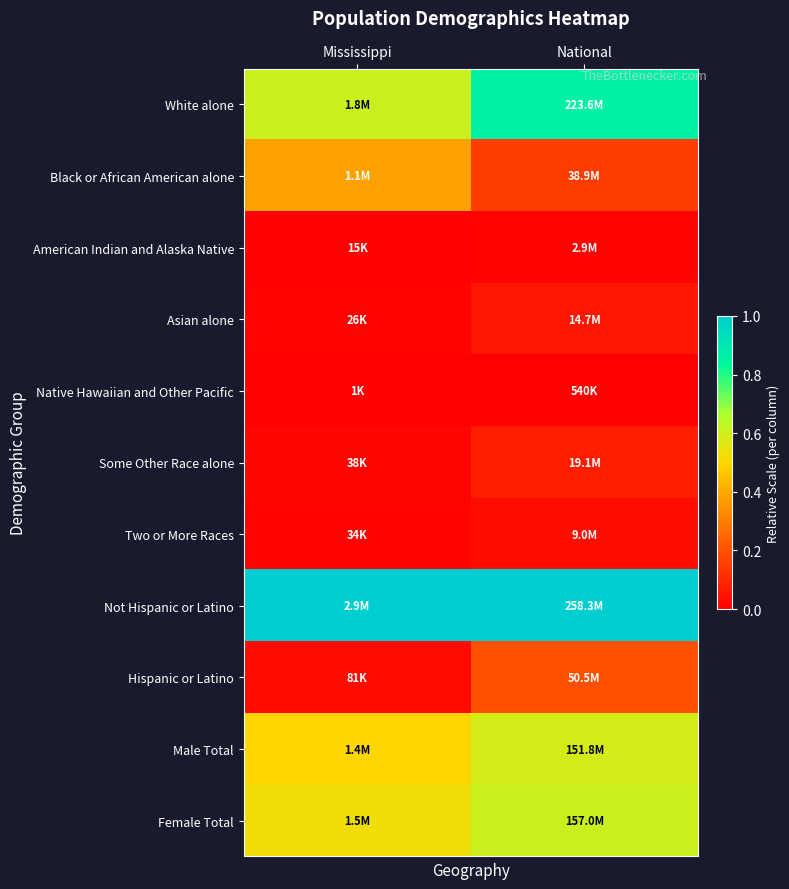

Reading left to right, transcribe all the data shown in this chart.

White alone: Mississippi=0.6	National=0.9
Black or African American alone: Mississippi=0.4	National=0.1
American Indian and Alaska Native: Mississippi=0.0	National=0.0
Asian alone: Mississippi=0.0	National=0.1
Native Hawaiian and Other Pacific: Mississippi=0.0	National=0.0
Some Other Race alone: Mississippi=0.0	National=0.1
Two or More Races: Mississippi=0.0	National=0.0
Not Hispanic or Latino: Mississippi=1.0	National=1.0
Hispanic or Latino: Mississippi=0.0	National=0.2
Male Total: Mississippi=0.5	National=0.6
Female Total: Mississippi=0.5	National=0.6